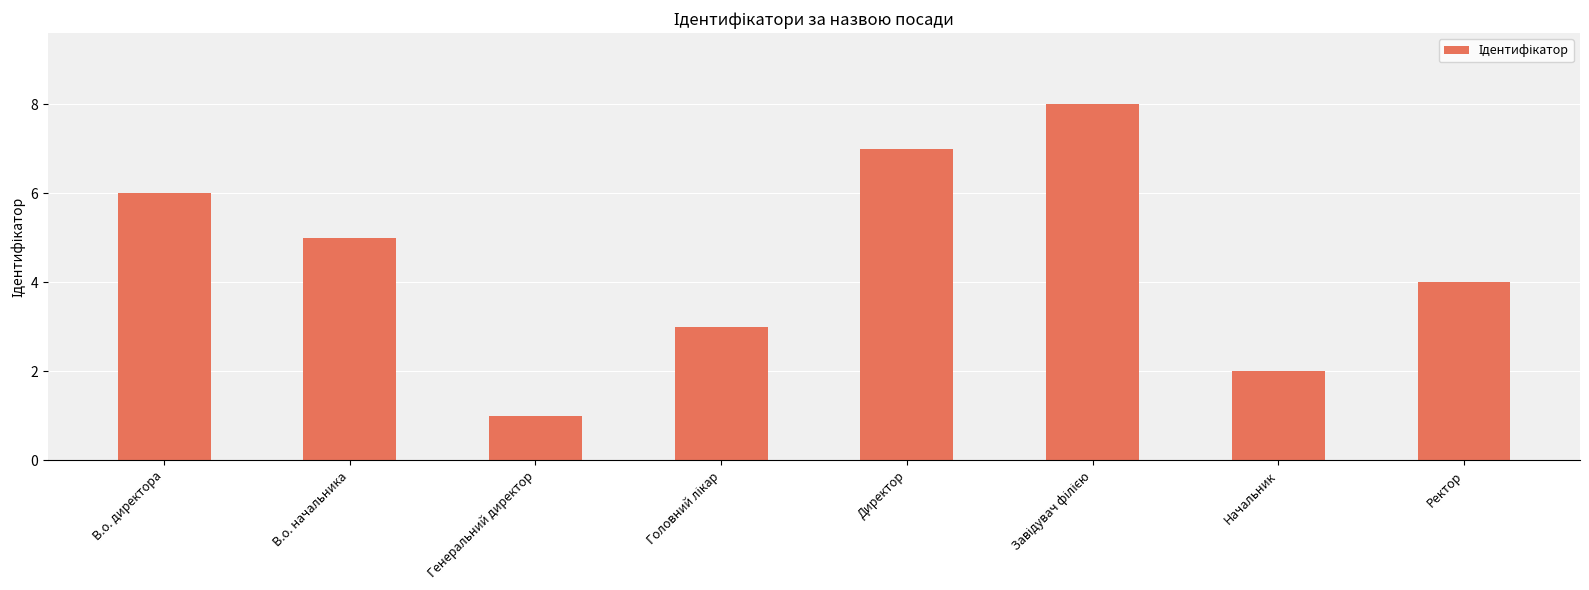

What is the change in value from Генеральний директор to Директор?

+6